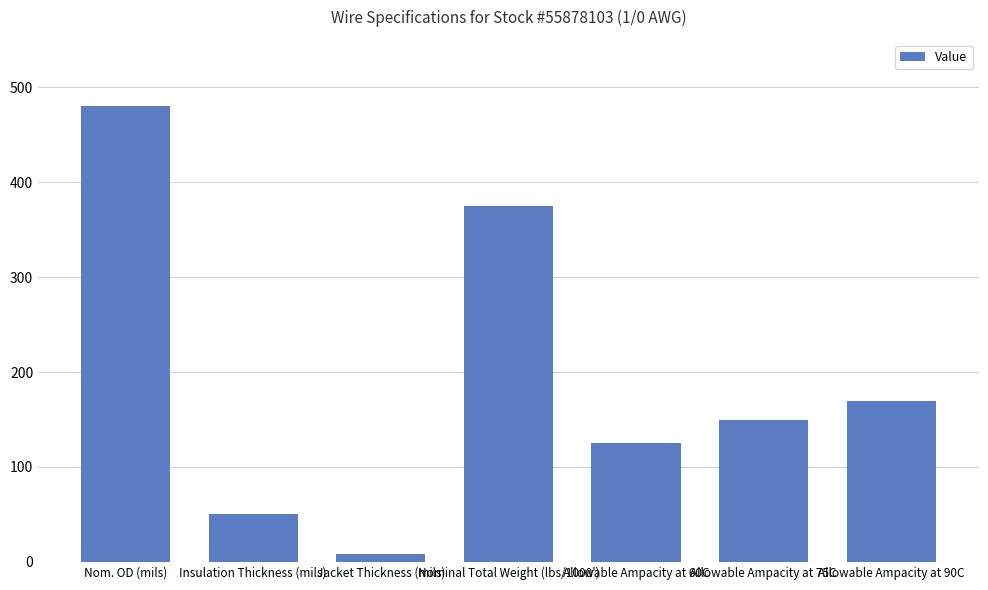

Reading left to right, list all the values displayed in this chart.

Nom. OD (mils)=480	Insulation Thickness (mils)=50	Jacket Thickness (mils)=8	Nominal Total Weight (lbs/1000')=375	Allowable Ampacity at 60C=125	Allowable Ampacity at 75C=150	Allowable Ampacity at 90C=170